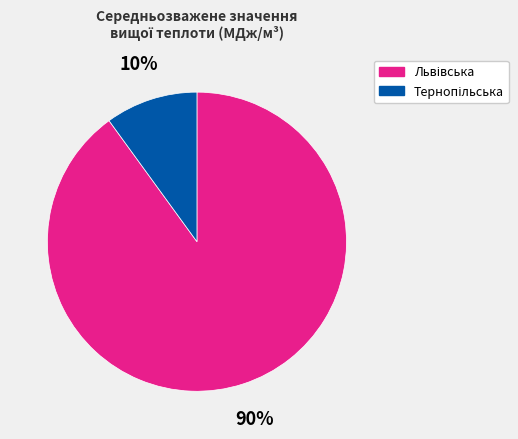

How many slices are in this pie chart?

2